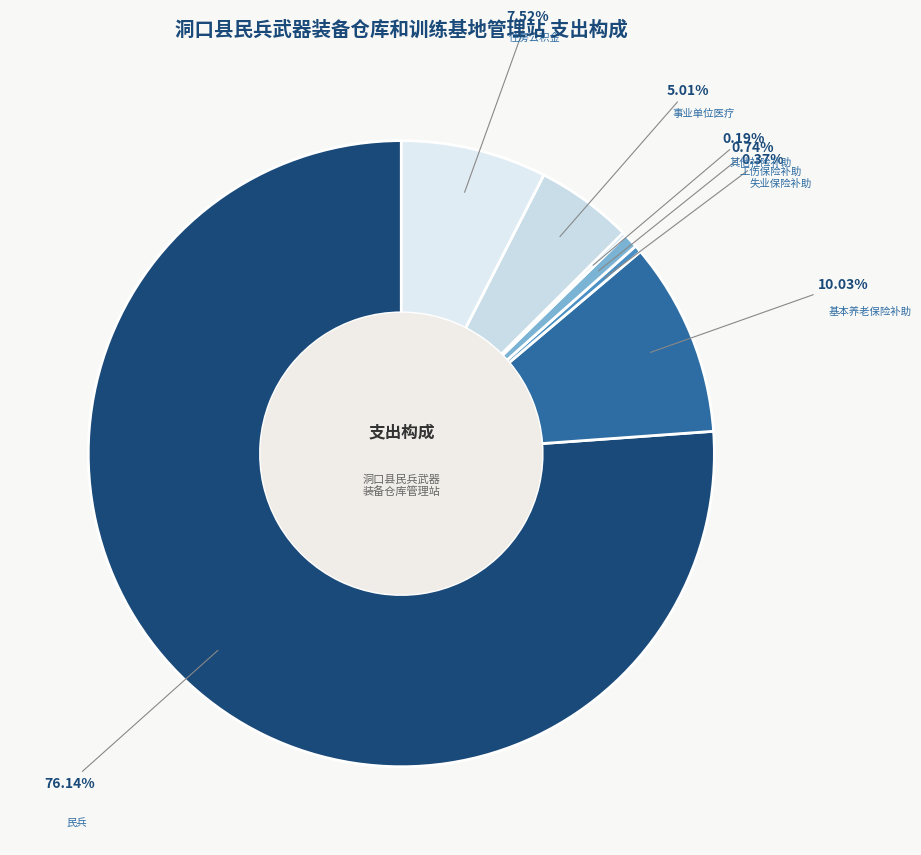

To the nearest percent, what is the average slice percentage?

14%